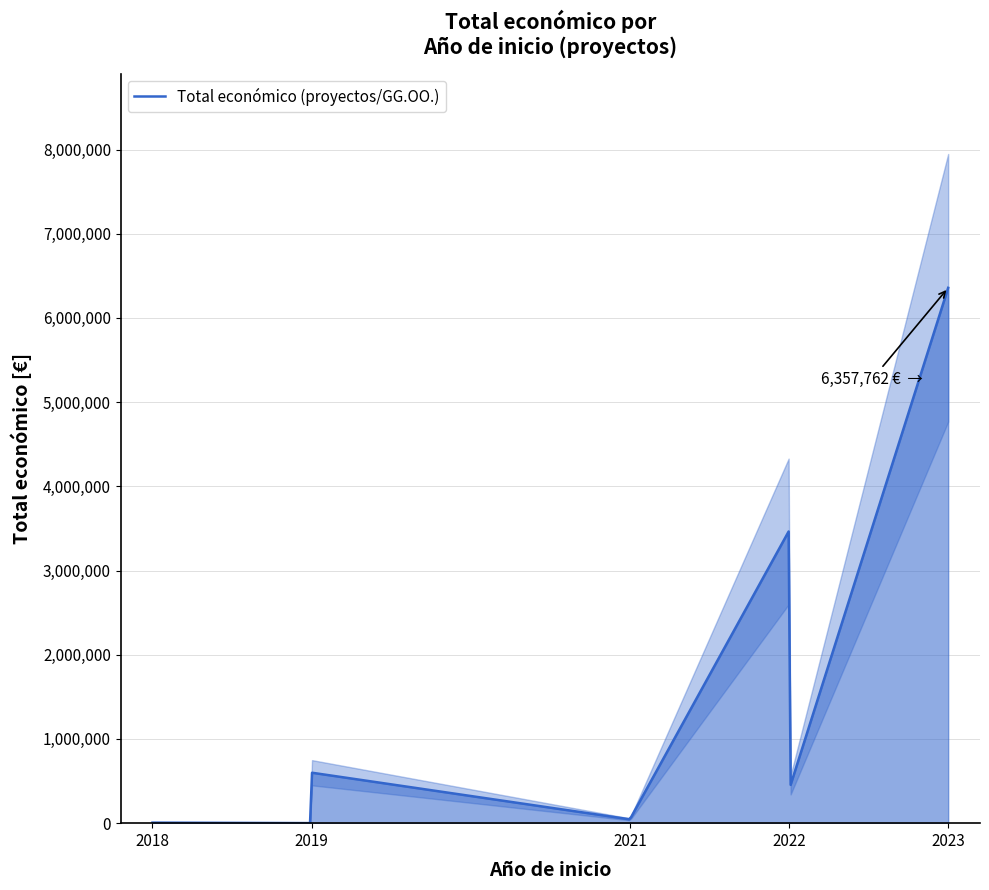

What is the change in value from 2021 to 2018?

-39202